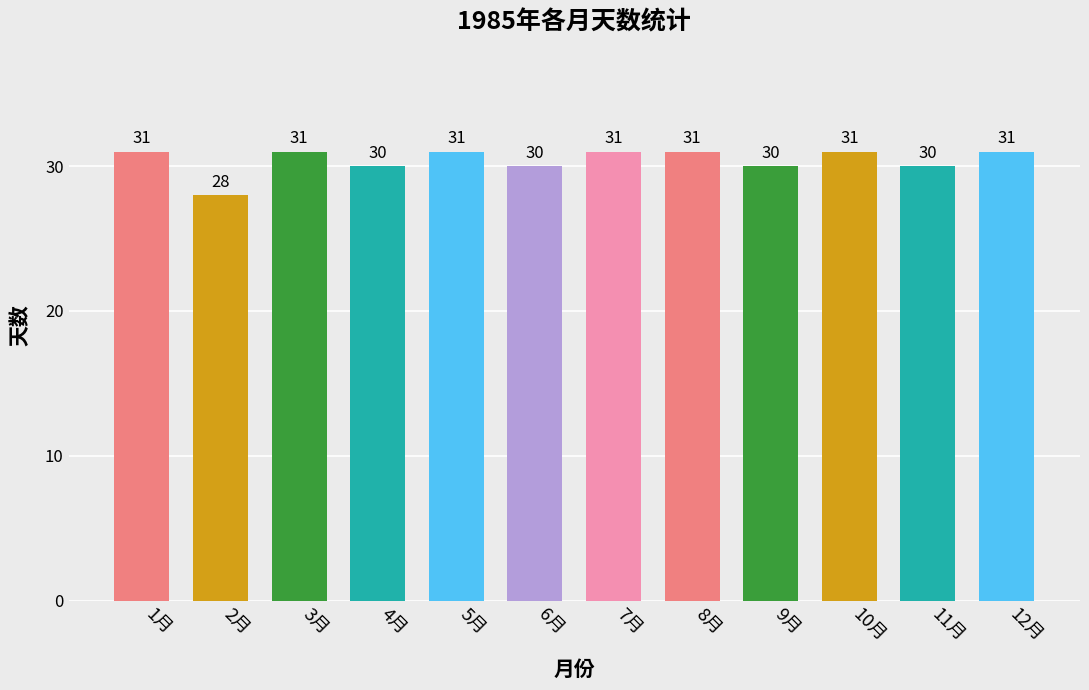

What is the greatest value displayed?

31